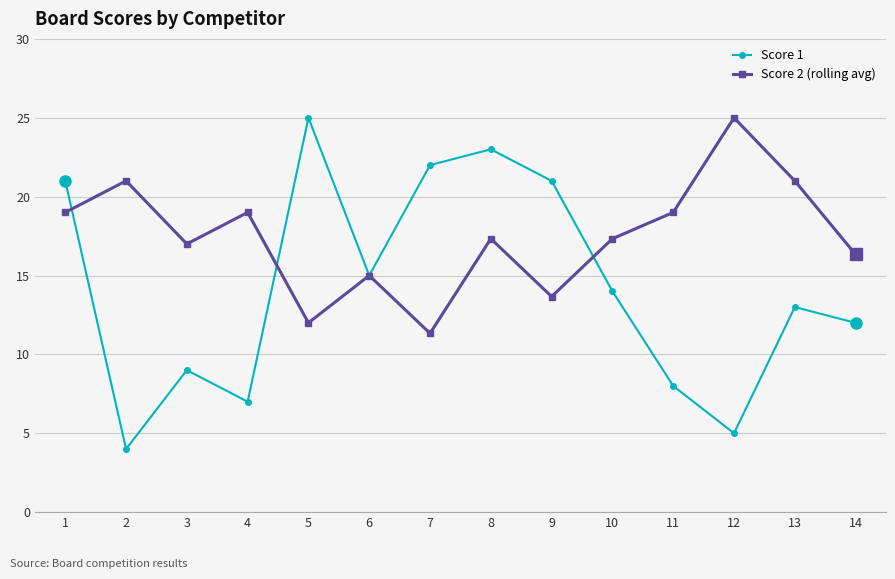

Between which two adjacent categories do Score 1 and Score 2 (rolling avg) first intersect?

1 and 2